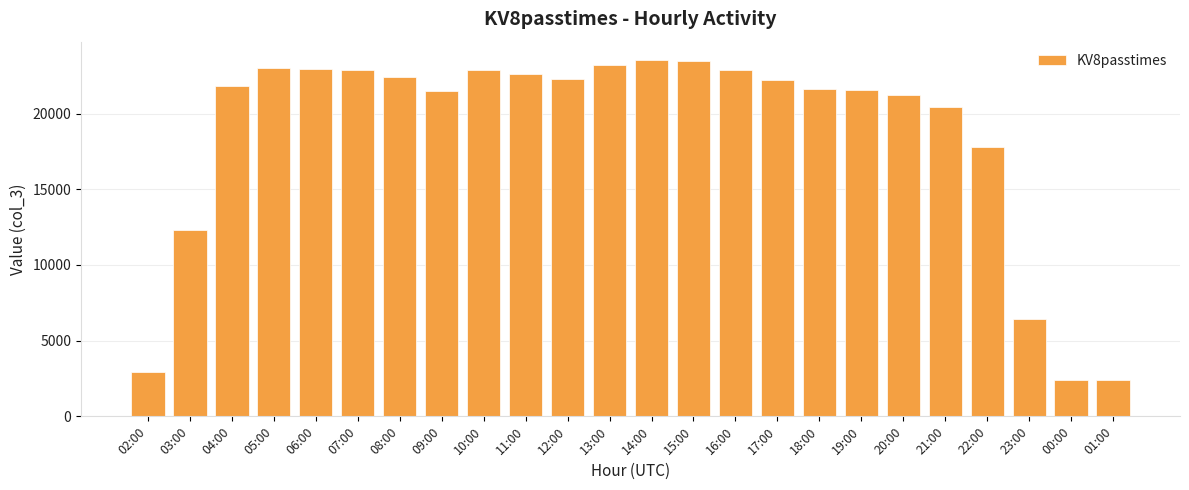

What position from the left is 14:00?

13